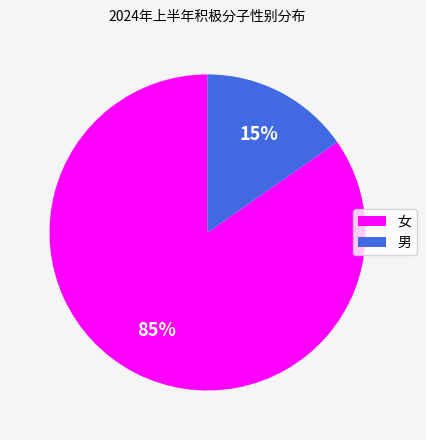

To the nearest percent, what is the average slice percentage?

50%